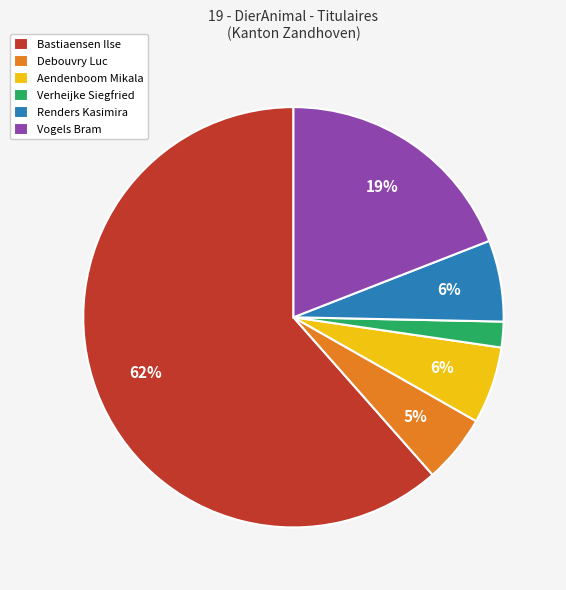

What is the majority slice?

Bastiaensen Ilse